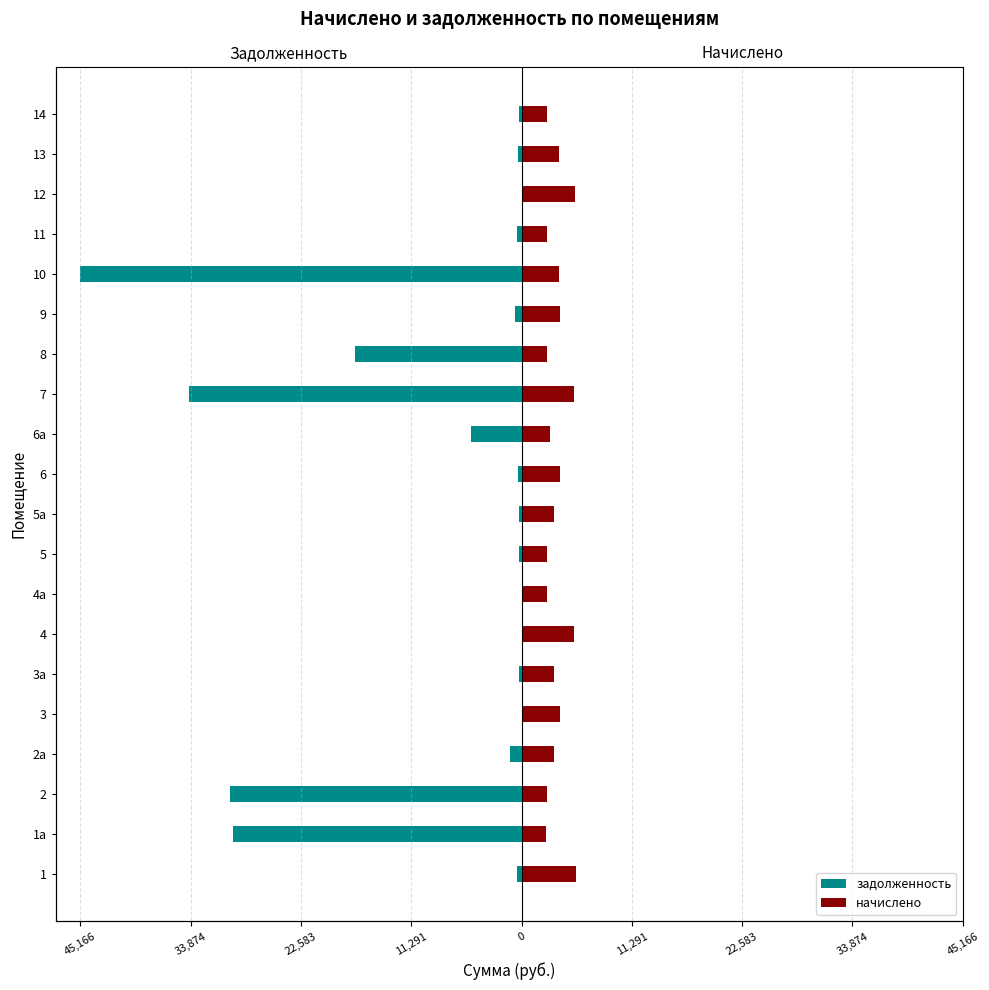

Does the chart contain stacked bars?

No